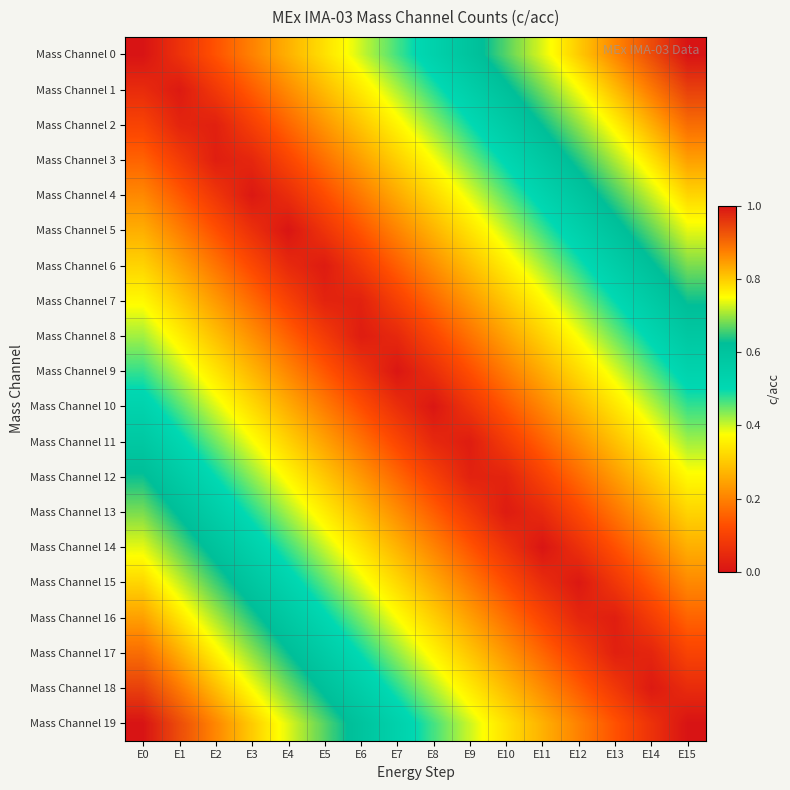

Reading left to right, list all the values displayed in this chart.

Mass Channel 0: E0=0.0	E1=0.1	E2=0.1	E3=0.2	E4=0.3	E5=0.3	E6=0.4	E7=0.5	E8=0.5	E9=0.6	E10=0.7	E11=0.7	E12=0.8	E13=0.9	E14=0.9	E15=1.0
Mass Channel 1: E0=0.1	E1=0.0	E2=0.1	E3=0.1	E4=0.2	E5=0.3	E6=0.3	E7=0.4	E8=0.5	E9=0.5	E10=0.6	E11=0.7	E12=0.7	E13=0.8	E14=0.9	E15=0.9
Mass Channel 2: E0=0.1	E1=0.0	E2=0.0	E3=0.1	E4=0.2	E5=0.2	E6=0.3	E7=0.4	E8=0.4	E9=0.5	E10=0.6	E11=0.6	E12=0.7	E13=0.8	E14=0.8	E15=0.9
Mass Channel 3: E0=0.2	E1=0.1	E2=0.0	E3=0.0	E4=0.1	E5=0.2	E6=0.2	E7=0.3	E8=0.4	E9=0.4	E10=0.5	E11=0.6	E12=0.6	E13=0.7	E14=0.8	E15=0.8
Mass Channel 4: E0=0.2	E1=0.1	E2=0.1	E3=0.0	E4=0.1	E5=0.1	E6=0.2	E7=0.3	E8=0.3	E9=0.4	E10=0.5	E11=0.5	E12=0.6	E13=0.7	E14=0.7	E15=0.8
Mass Channel 5: E0=0.3	E1=0.2	E2=0.1	E3=0.1	E4=0.0	E5=0.1	E6=0.1	E7=0.2	E8=0.3	E9=0.3	E10=0.4	E11=0.5	E12=0.5	E13=0.6	E14=0.7	E15=0.7
Mass Channel 6: E0=0.3	E1=0.2	E2=0.2	E3=0.1	E4=0.0	E5=0.0	E6=0.1	E7=0.2	E8=0.2	E9=0.3	E10=0.4	E11=0.4	E12=0.5	E13=0.6	E14=0.6	E15=0.7
Mass Channel 7: E0=0.4	E1=0.3	E2=0.2	E3=0.2	E4=0.1	E5=0.0	E6=0.0	E7=0.1	E8=0.2	E9=0.2	E10=0.3	E11=0.4	E12=0.4	E13=0.5	E14=0.6	E15=0.6
Mass Channel 8: E0=0.4	E1=0.4	E2=0.3	E3=0.2	E4=0.2	E5=0.1	E6=0.0	E7=0.0	E8=0.1	E9=0.2	E10=0.2	E11=0.3	E12=0.4	E13=0.4	E14=0.5	E15=0.6
Mass Channel 9: E0=0.5	E1=0.4	E2=0.3	E3=0.3	E4=0.2	E5=0.1	E6=0.1	E7=0.0	E8=0.1	E9=0.1	E10=0.2	E11=0.3	E12=0.3	E13=0.4	E14=0.5	E15=0.5
Mass Channel 10: E0=0.5	E1=0.5	E2=0.4	E3=0.3	E4=0.3	E5=0.2	E6=0.1	E7=0.1	E8=0.0	E9=0.1	E10=0.1	E11=0.2	E12=0.3	E13=0.3	E14=0.4	E15=0.5
Mass Channel 11: E0=0.6	E1=0.5	E2=0.4	E3=0.4	E4=0.3	E5=0.2	E6=0.2	E7=0.1	E8=0.0	E9=0.0	E10=0.1	E11=0.2	E12=0.2	E13=0.3	E14=0.4	E15=0.4
Mass Channel 12: E0=0.6	E1=0.6	E2=0.5	E3=0.4	E4=0.4	E5=0.3	E6=0.2	E7=0.2	E8=0.1	E9=0.0	E10=0.0	E11=0.1	E12=0.2	E13=0.2	E14=0.3	E15=0.4
Mass Channel 13: E0=0.7	E1=0.6	E2=0.6	E3=0.5	E4=0.4	E5=0.4	E6=0.3	E7=0.2	E8=0.2	E9=0.1	E10=0.0	E11=0.0	E12=0.1	E13=0.2	E14=0.2	E15=0.3
Mass Channel 14: E0=0.7	E1=0.7	E2=0.6	E3=0.5	E4=0.5	E5=0.4	E6=0.3	E7=0.3	E8=0.2	E9=0.1	E10=0.1	E11=0.0	E12=0.1	E13=0.1	E14=0.2	E15=0.3
Mass Channel 15: E0=0.8	E1=0.7	E2=0.7	E3=0.6	E4=0.5	E5=0.5	E6=0.4	E7=0.3	E8=0.3	E9=0.2	E10=0.1	E11=0.1	E12=0.0	E13=0.1	E14=0.1	E15=0.2
Mass Channel 16: E0=0.8	E1=0.8	E2=0.7	E3=0.6	E4=0.6	E5=0.5	E6=0.4	E7=0.4	E8=0.3	E9=0.2	E10=0.2	E11=0.1	E12=0.0	E13=0.0	E14=0.1	E15=0.2
Mass Channel 17: E0=0.9	E1=0.8	E2=0.8	E3=0.7	E4=0.6	E5=0.6	E6=0.5	E7=0.4	E8=0.4	E9=0.3	E10=0.2	E11=0.2	E12=0.1	E13=0.0	E14=0.0	E15=0.1
Mass Channel 18: E0=0.9	E1=0.9	E2=0.8	E3=0.7	E4=0.7	E5=0.6	E6=0.5	E7=0.5	E8=0.4	E9=0.3	E10=0.3	E11=0.2	E12=0.1	E13=0.1	E14=0.0	E15=0.1
Mass Channel 19: E0=1.0	E1=0.9	E2=0.9	E3=0.8	E4=0.7	E5=0.7	E6=0.6	E7=0.5	E8=0.5	E9=0.4	E10=0.3	E11=0.3	E12=0.2	E13=0.1	E14=0.1	E15=0.0